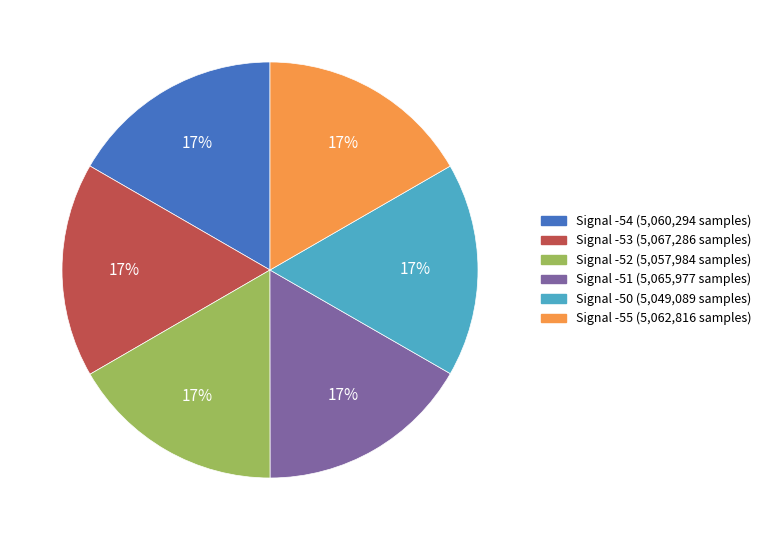

Is there any slice that represents more than half of the pie?

No